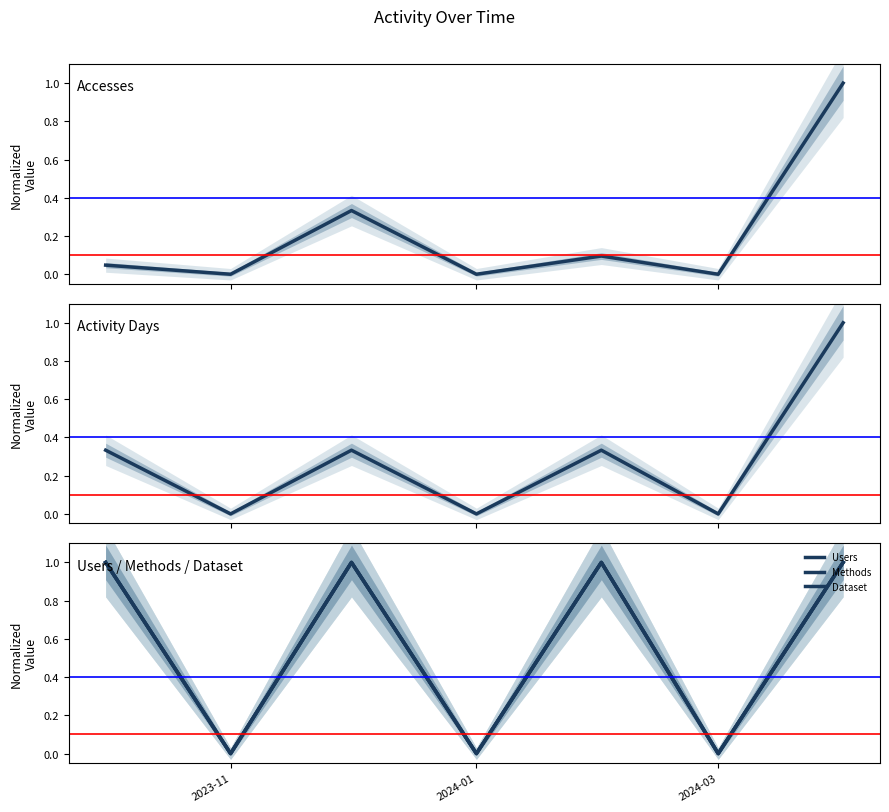

At 2023-11, list the series in order from smallest to largest.

Accesses, Activity Days, Users, Methods, Dataset